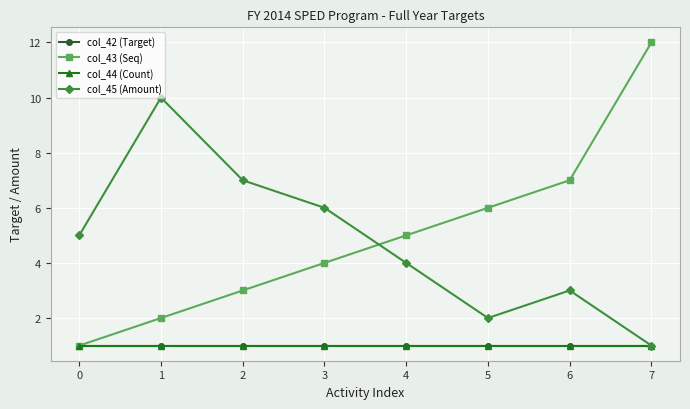

What is the lowest value of the col_45 (Amount) series?

1